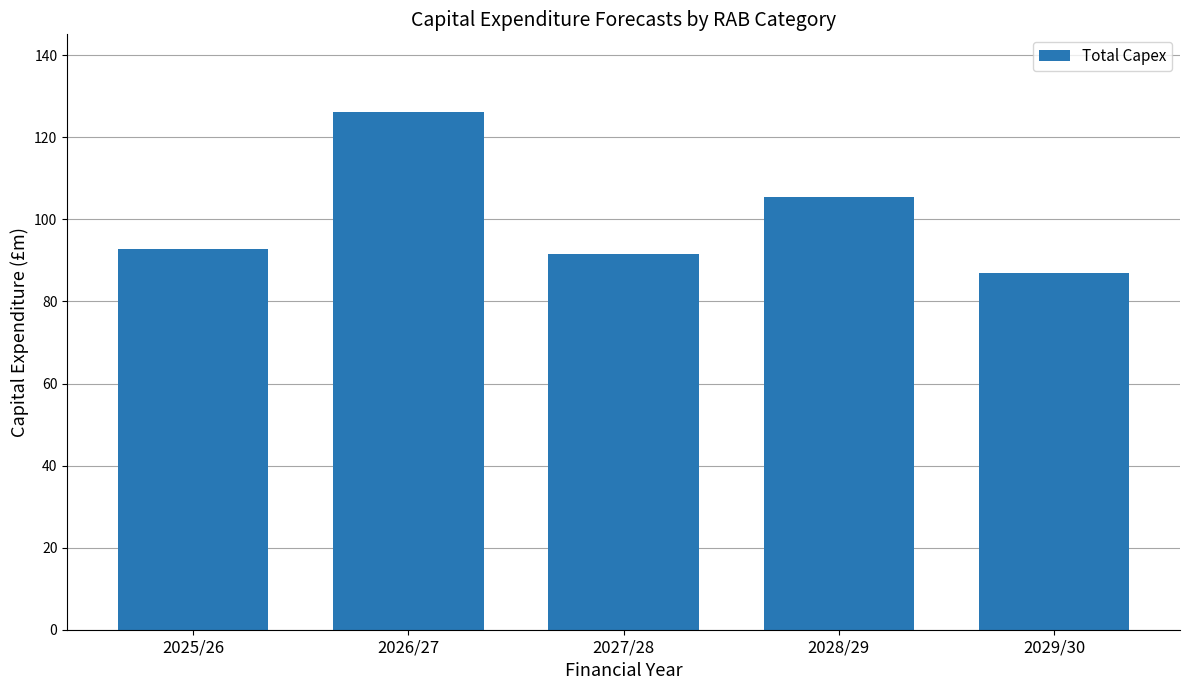

Reading left to right, list all the values displayed in this chart.

2025/26=92.8	2026/27=126.2	2027/28=91.5	2028/29=105.5	2029/30=87.0